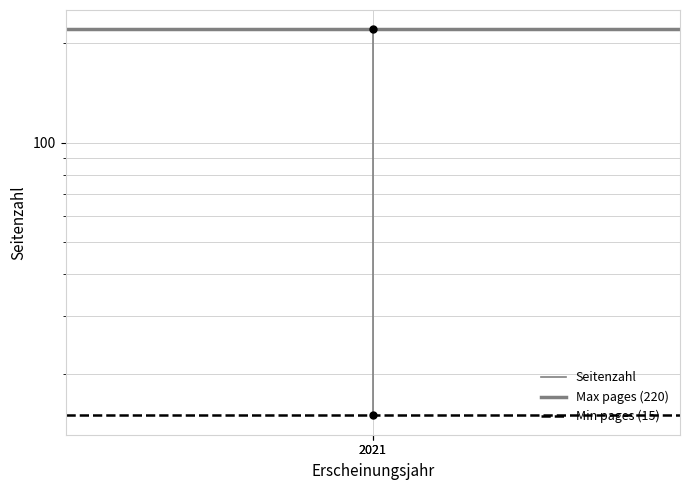

How many lines are shown in the chart?

3